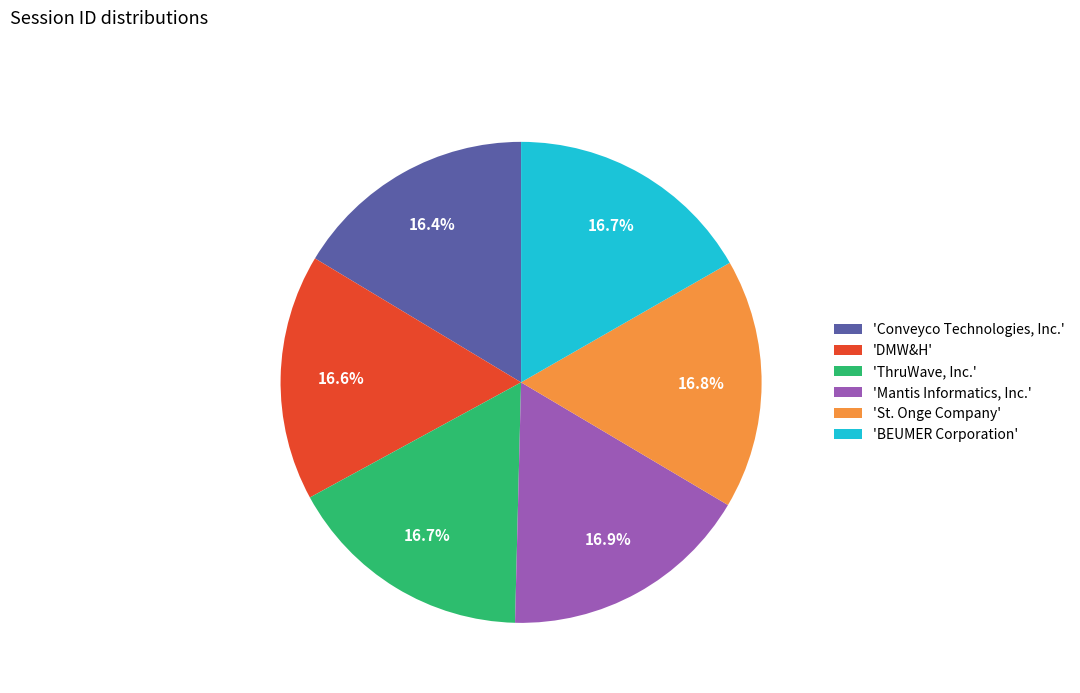

Approximately how many times larger is the value at 'Conveyco Technologies, Inc.' compared to 'BEUMER Corporation'?

1.0